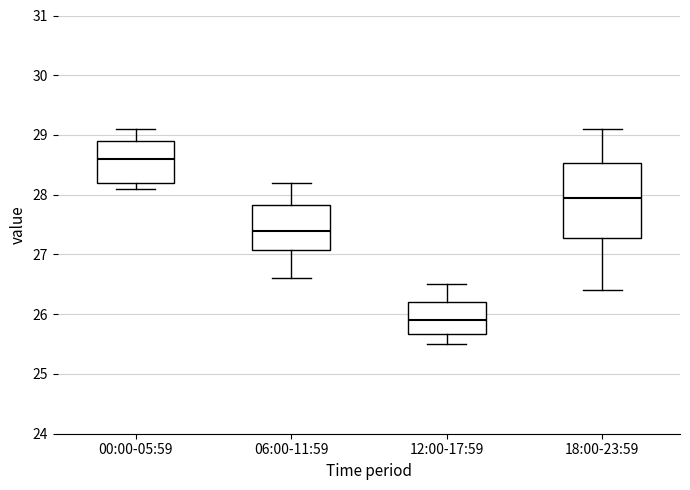

Where does the upper whisker of the box for 00:00-05:59 end on the y-axis? The values are not printed on the chart, so give them approximately, as read against the axis.

29.1